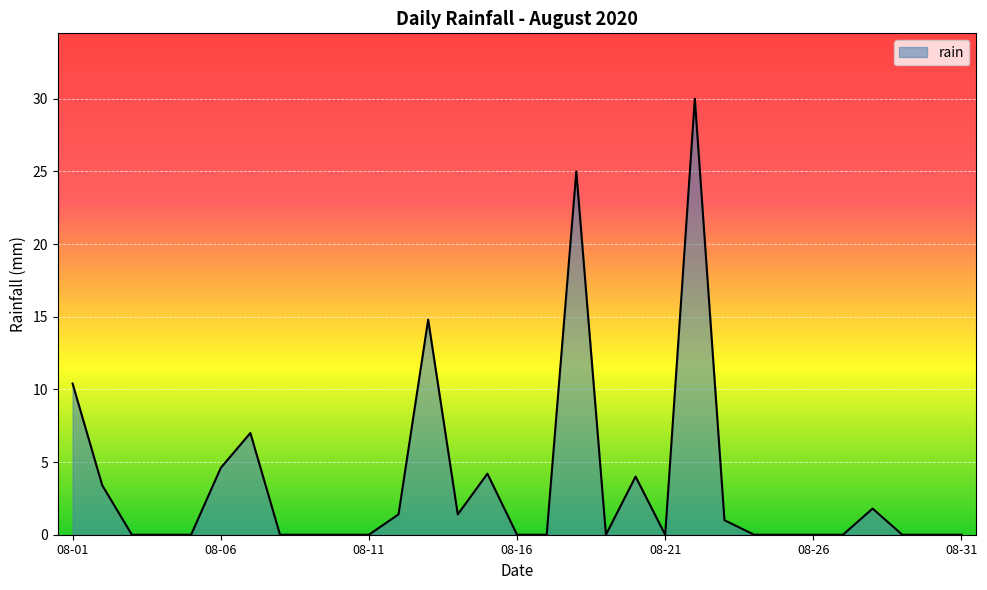

What is the maximum value shown in the chart?

30.0